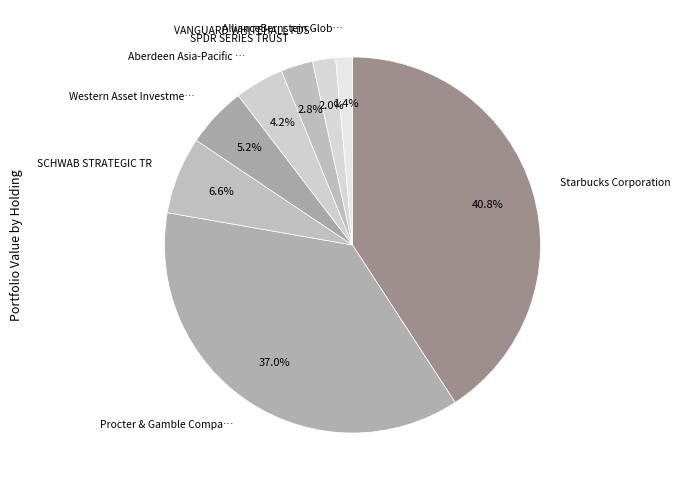

Is there any slice that represents more than half of the pie?

No